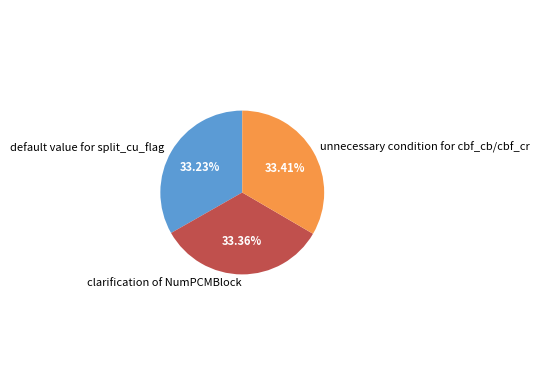

What is the ratio of the value at unnecessary condition for cbf_cb/cbf_cr to the value at clarification of NumPCMBlock?

1.0